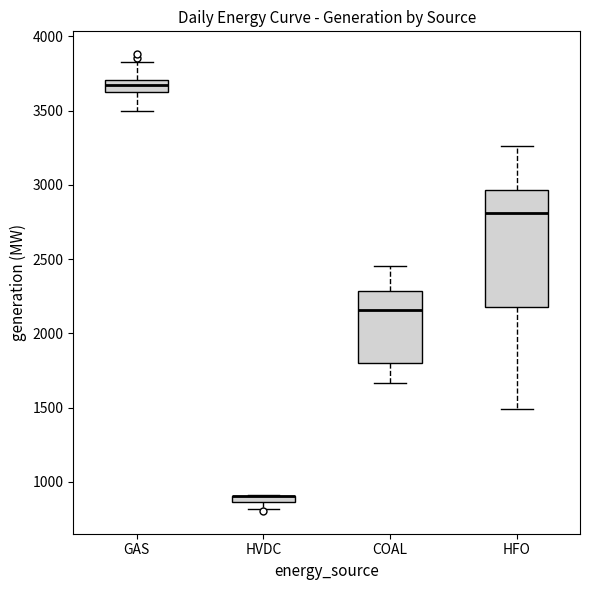

Where does the median line of the box for COAL sit on the y-axis? The values are not printed on the chart, so give them approximately, as read against the axis.

2150